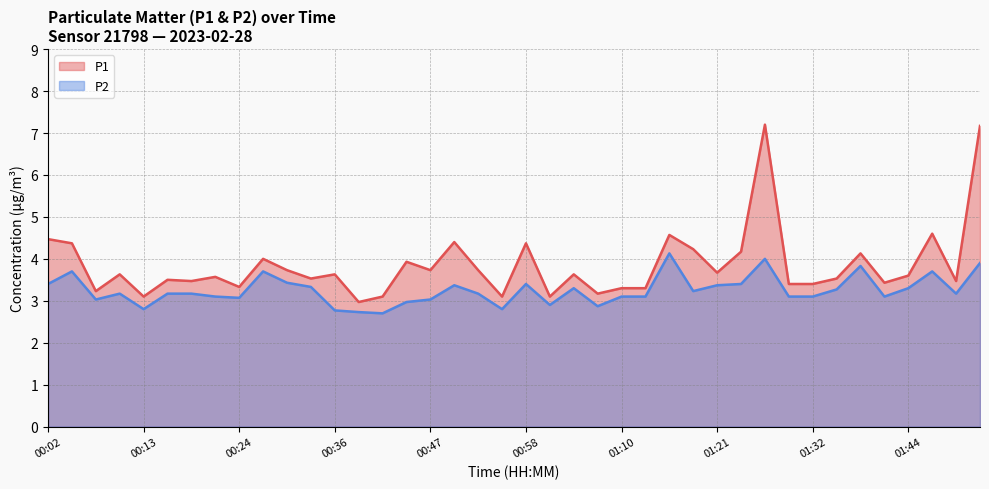

What is the difference between the maximum and minimum values in the P2 series?

1.4